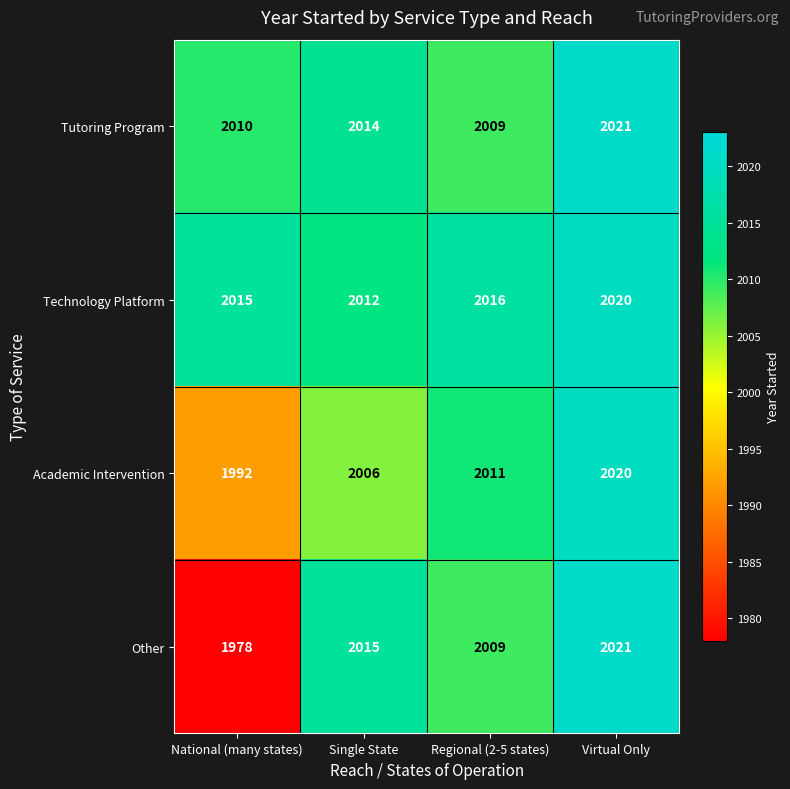

Which series has the largest range (max minus min)?

Other